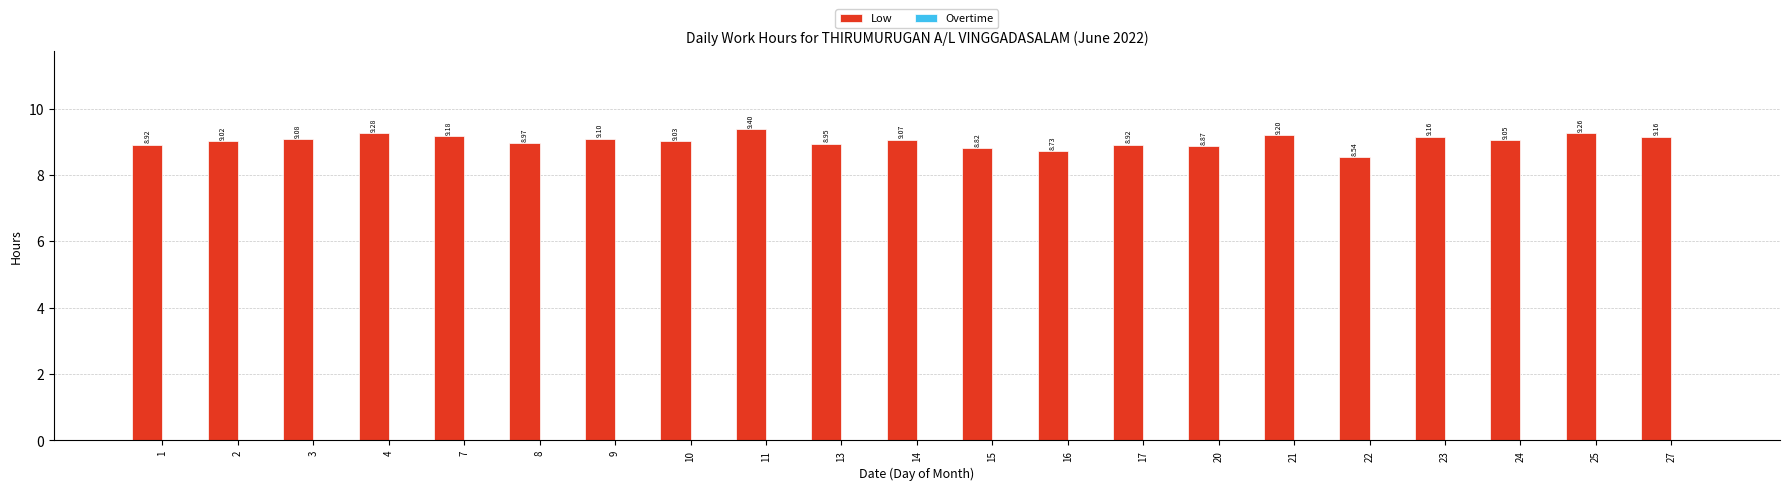

What is the average value?

9.0